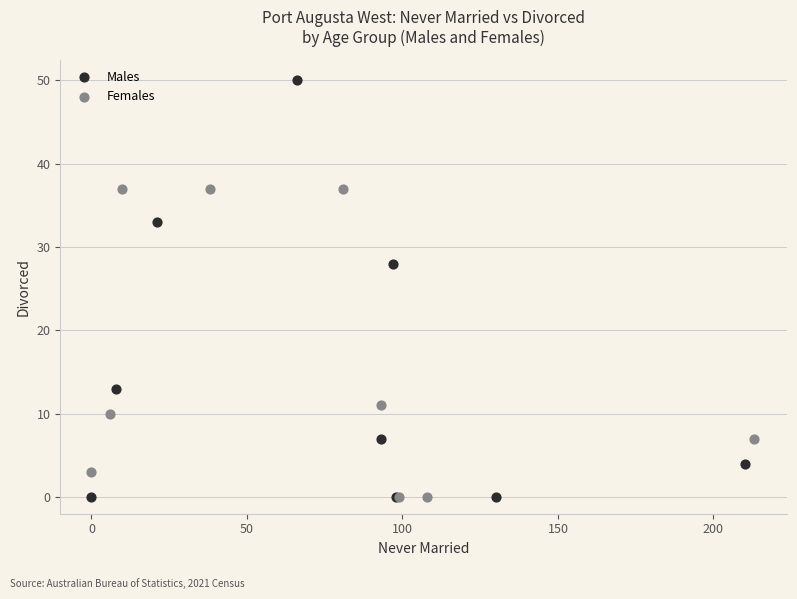

Which series has the widest spread of Y values?

Males